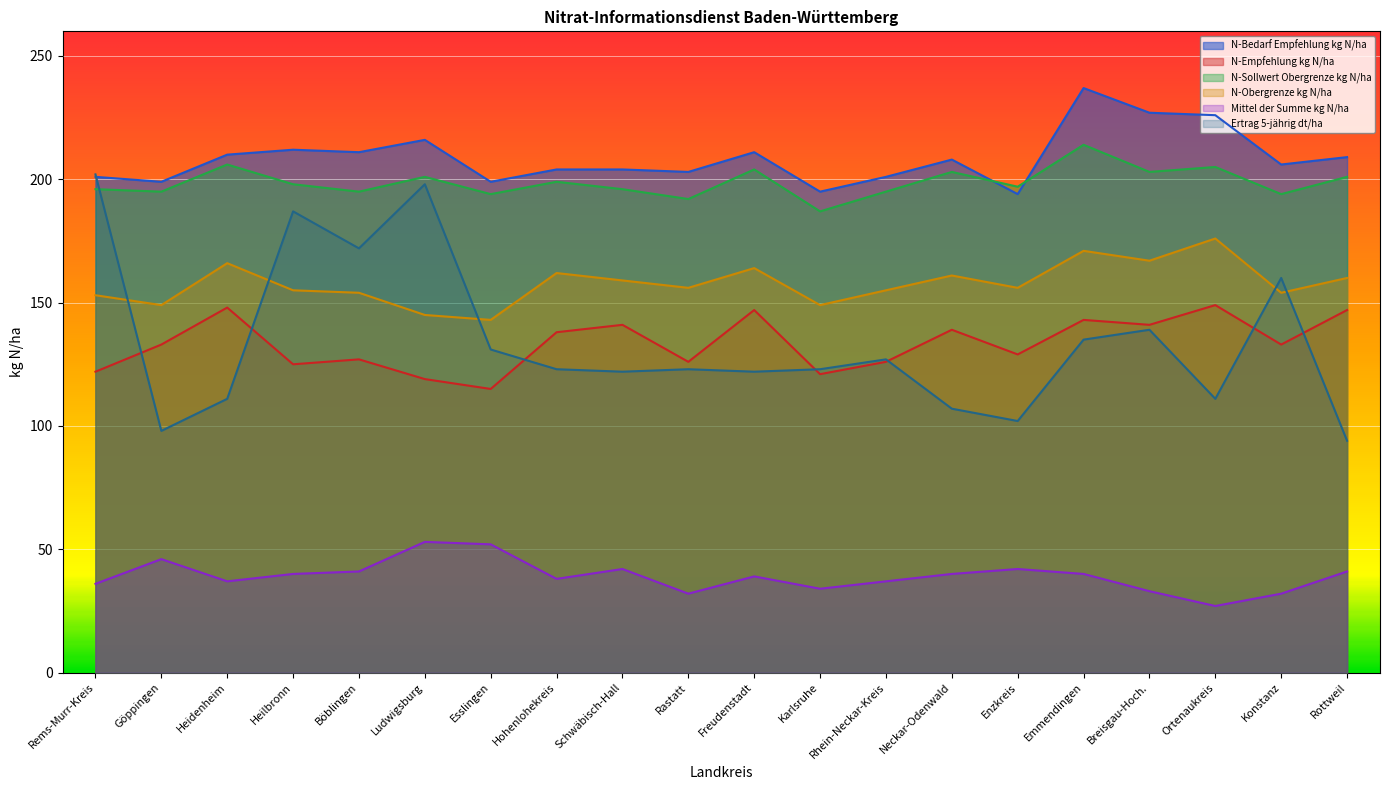

True or false: N-Bedarf Empfehlung kg N/ha and N-Sollwert Obergrenze kg N/ha cross at least once.

True